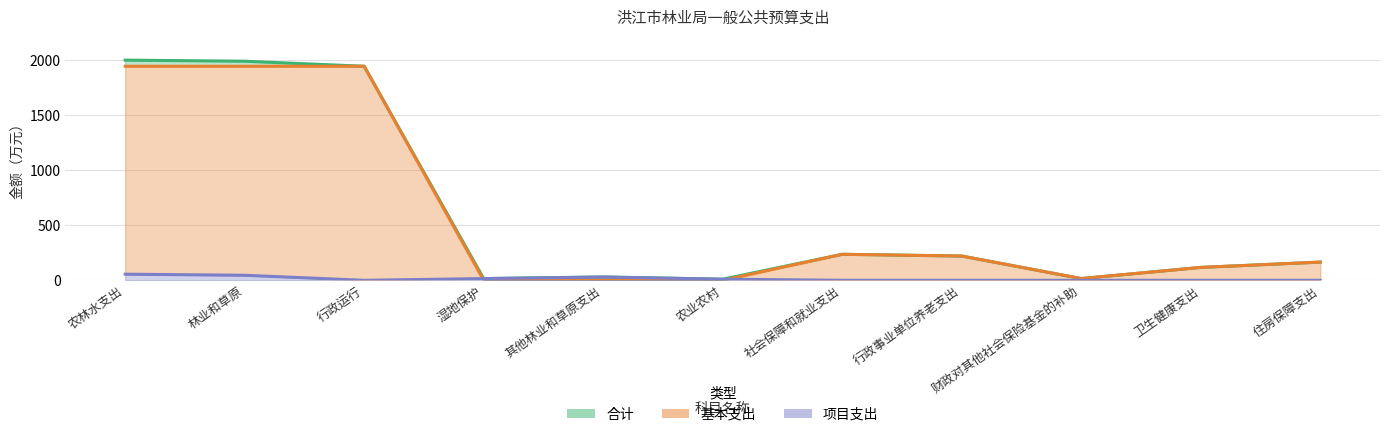

The 项目支出 series shows 45.5 at 林业和草原. True or false?

True